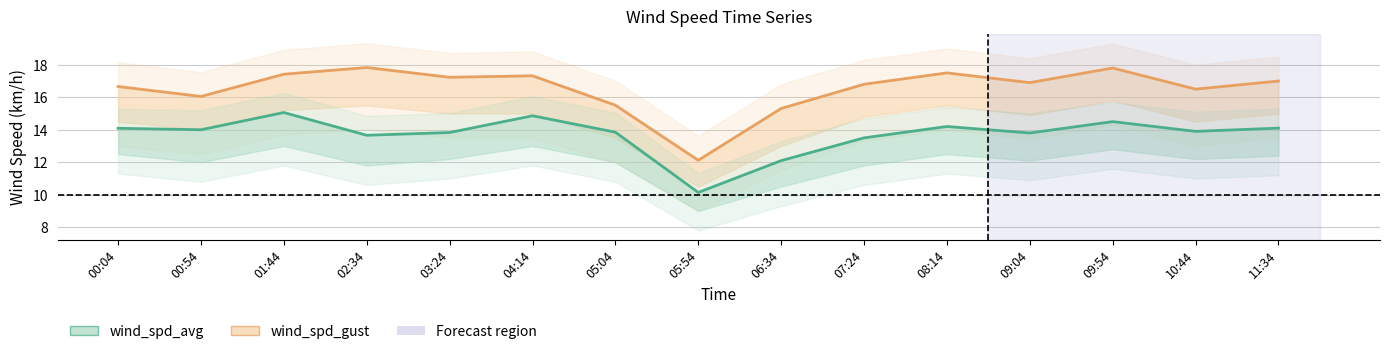

Does the chart display data point markers on the line(s)?

No